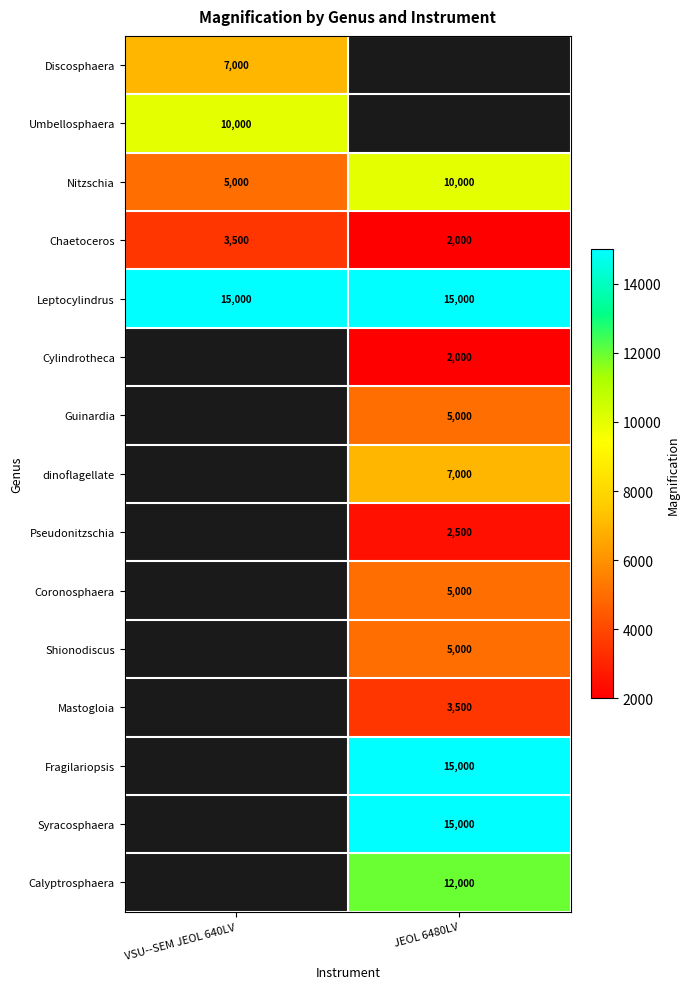

What is the maximum value shown in the chart?

15000.0